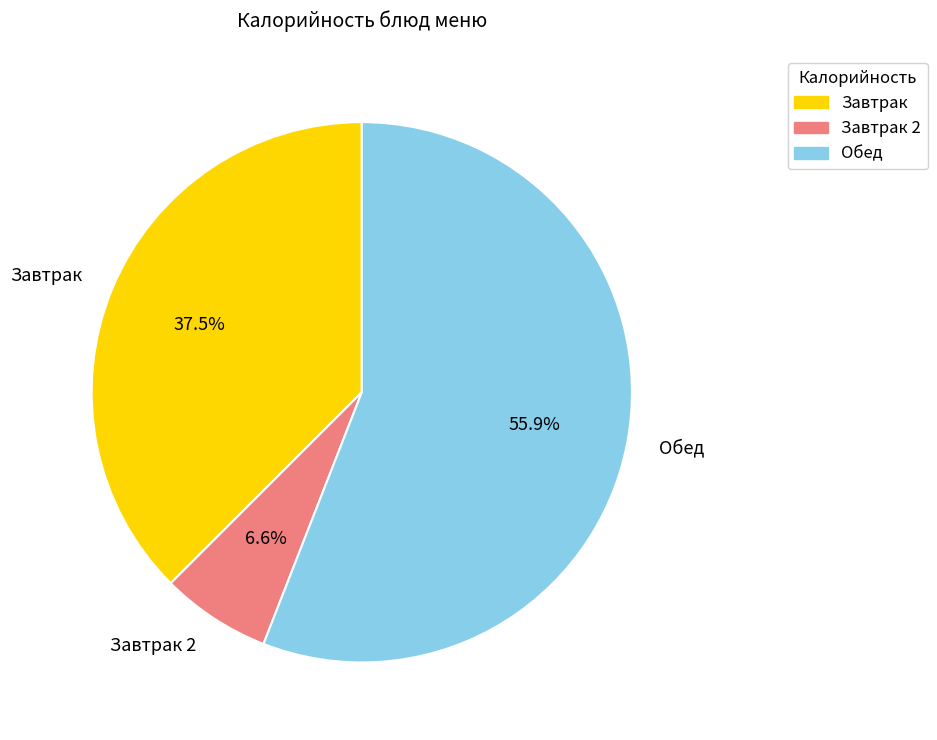

Which has a higher value, Завтрак or Завтрак 2?

Завтрак